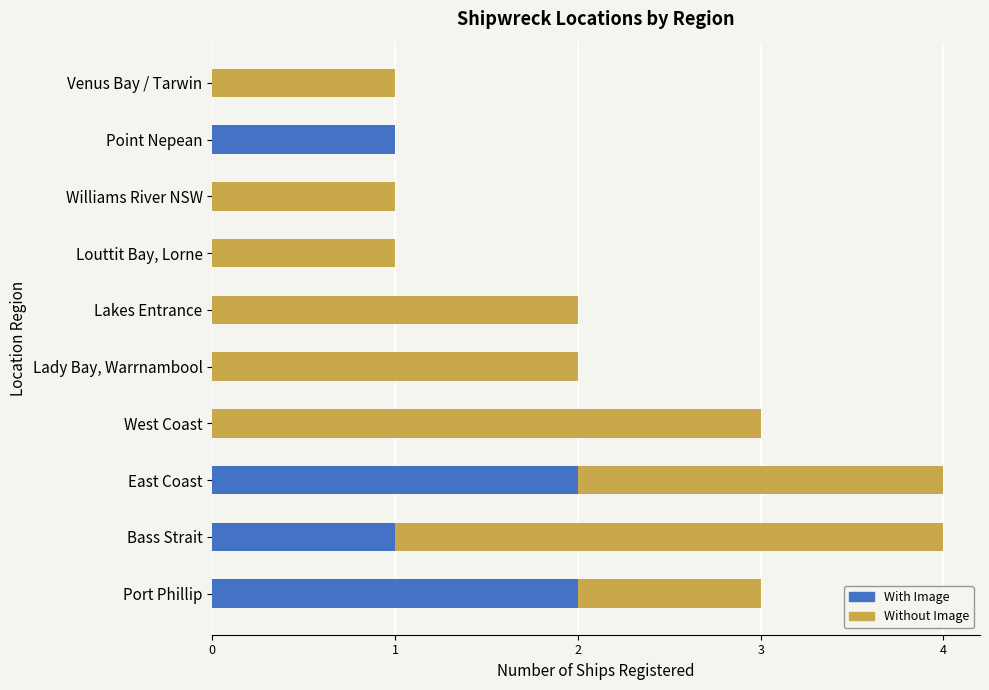

The value of With Image at Williams River NSW is 0. True or false?

True